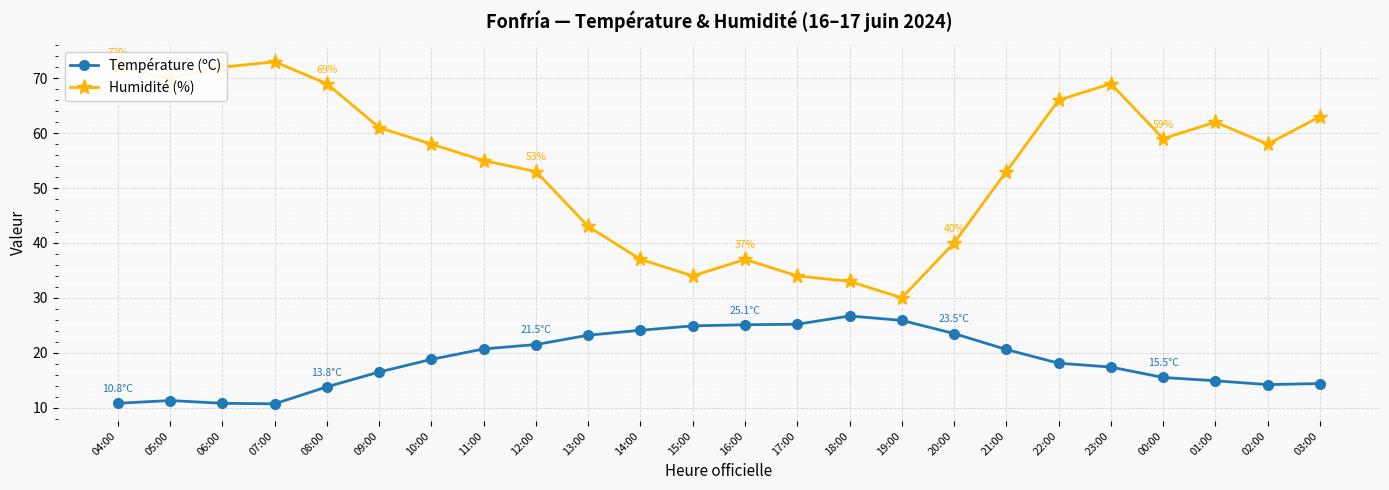

What is the lowest value of the Humidité (%) series?

30.0